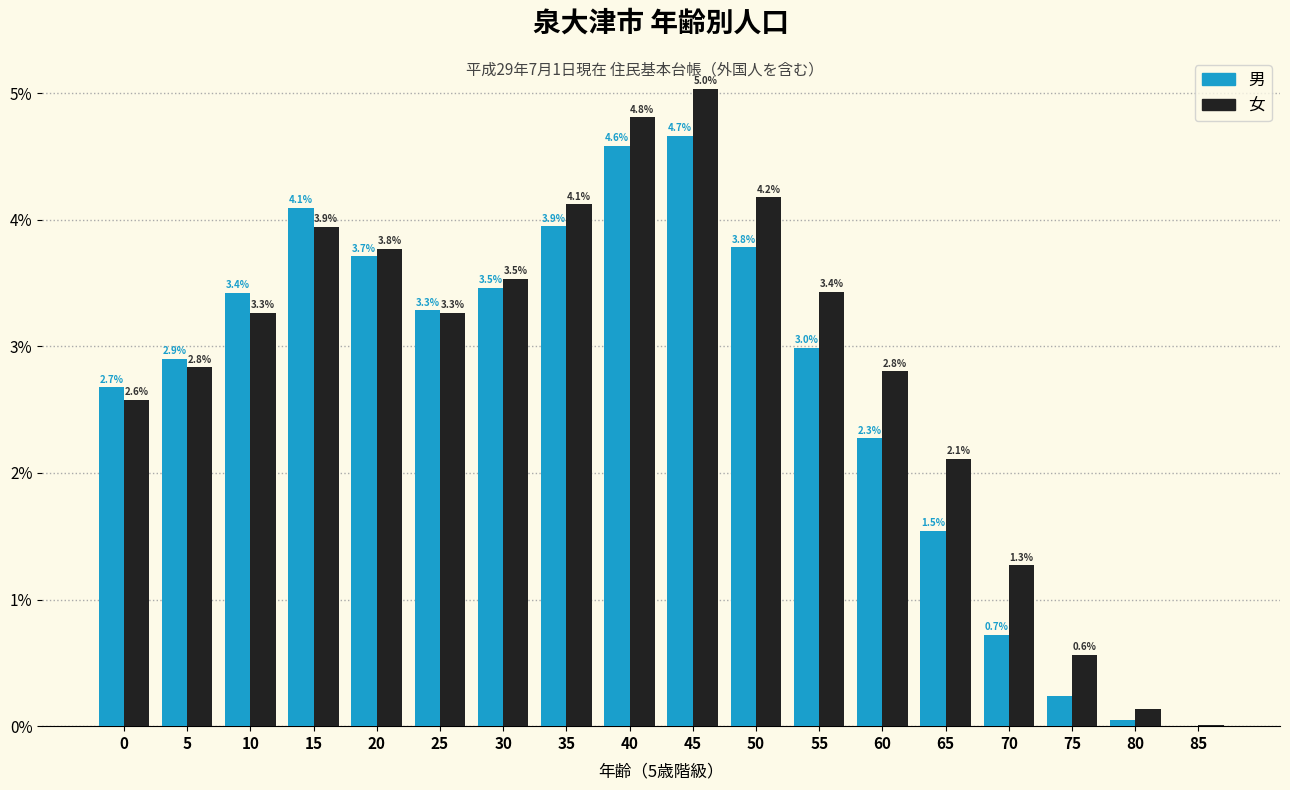

What is the sum of the 女 values at 65 and 10?

5.4